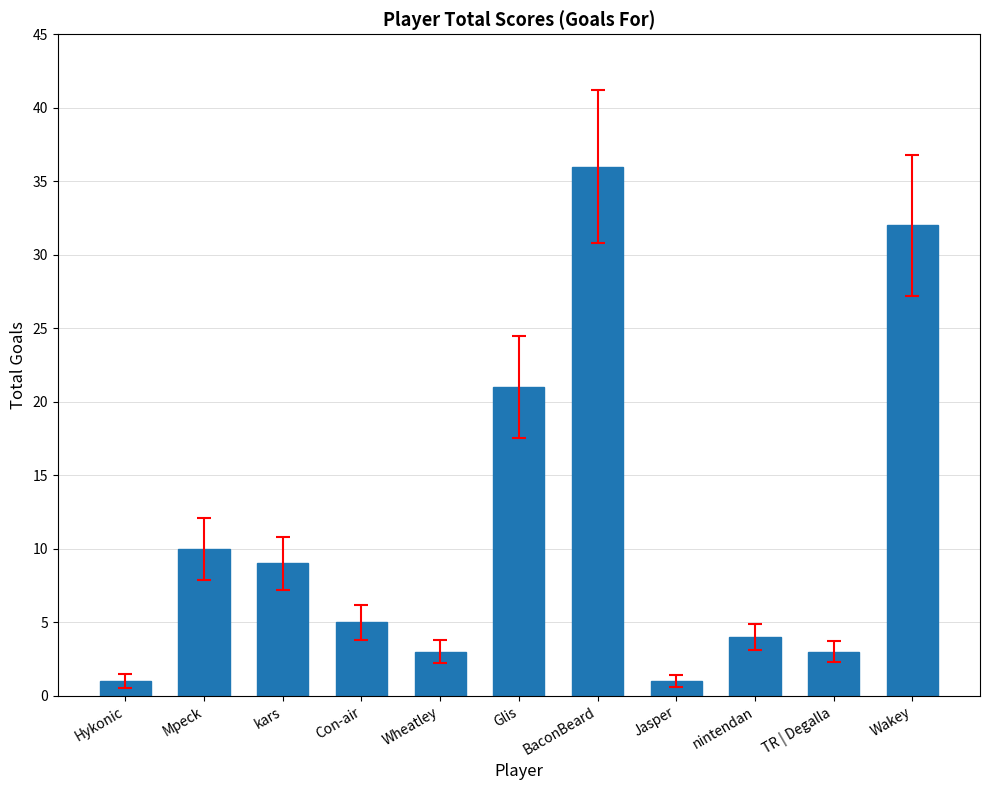

Reading right to left, extract all data points from this chart.

Wakey=32	TR | Degalla=3	nintendan=4	Jasper=1	BaconBeard=36	Glis=21	Wheatley=3	Con-air=5	kars=9	Mpeck=10	Hykonic=1